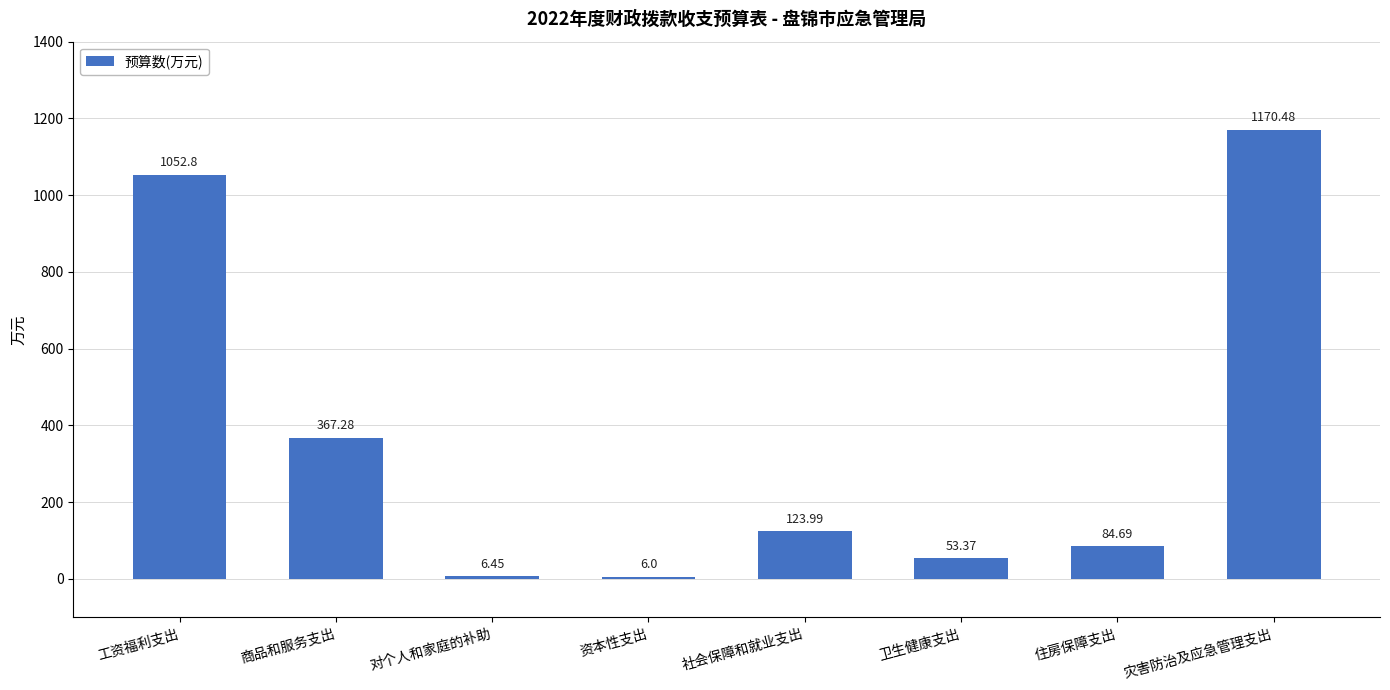

Where is the data nearest to the value 588?

商品和服务支出